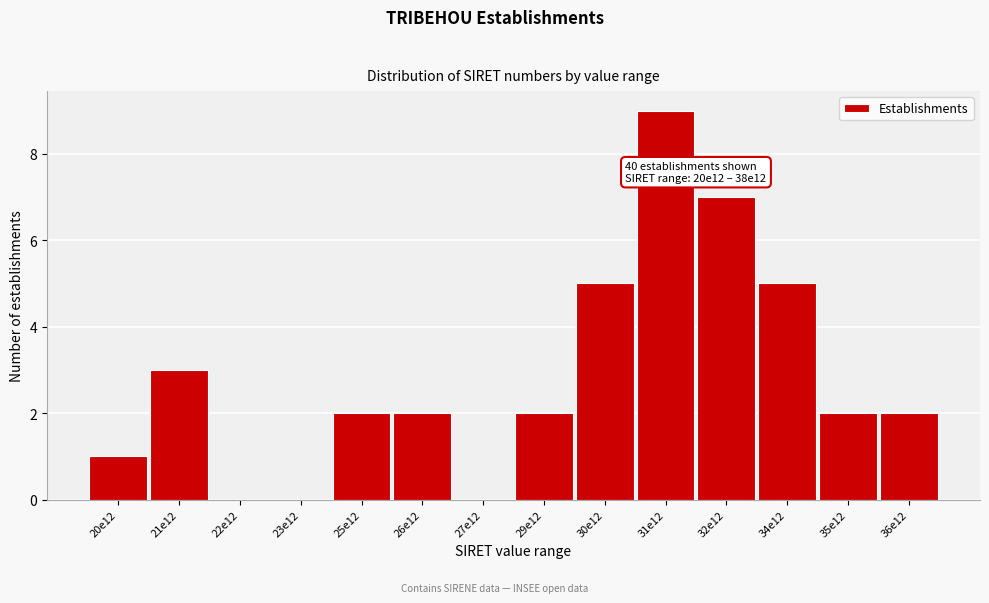

Reading left to right, what are all the values shown in this chart?

20e12=1	21e12=3	22e12=0	23e12=0	25e12=2	26e12=2	27e12=0	29e12=2	30e12=5	31e12=9	32e12=7	34e12=5	35e12=2	36e12=2